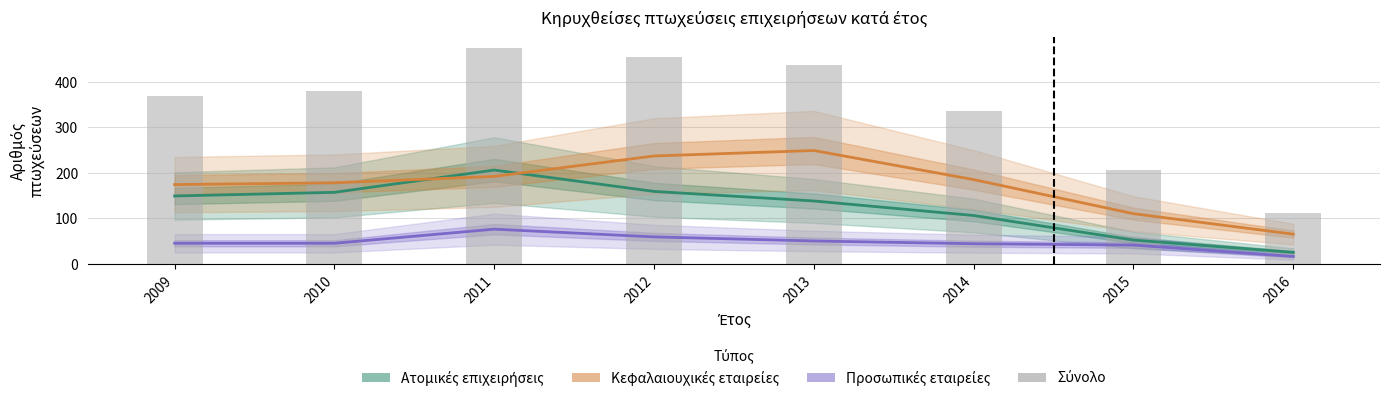

The value of Σύνολο at 2012 is 791. True or false?

False